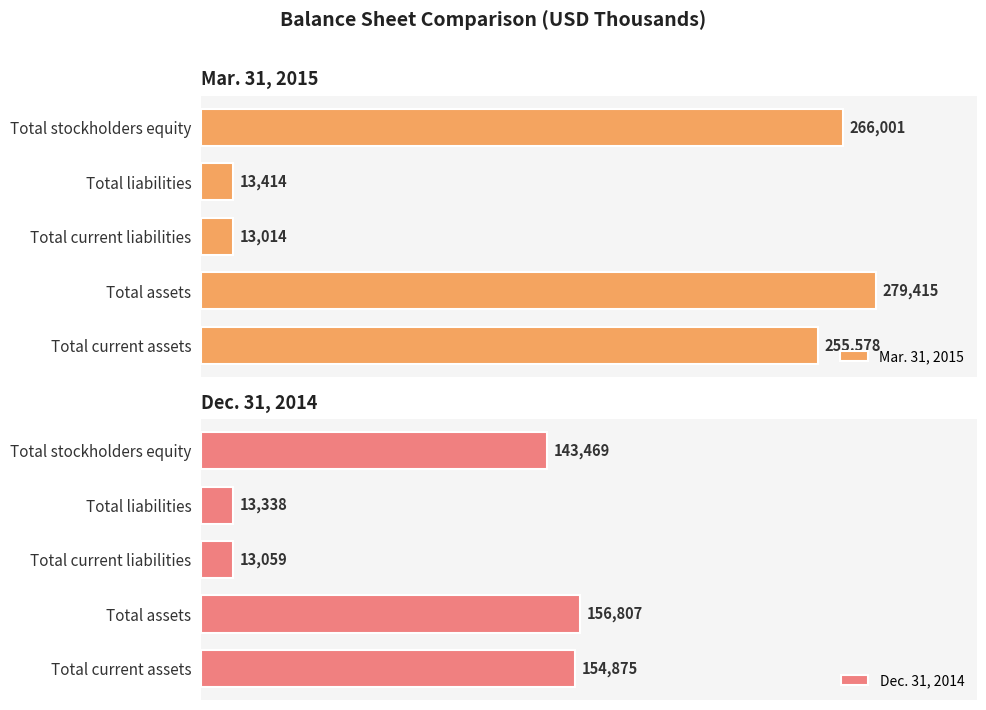

Which series has the largest range (max minus min)?

Mar. 31, 2015